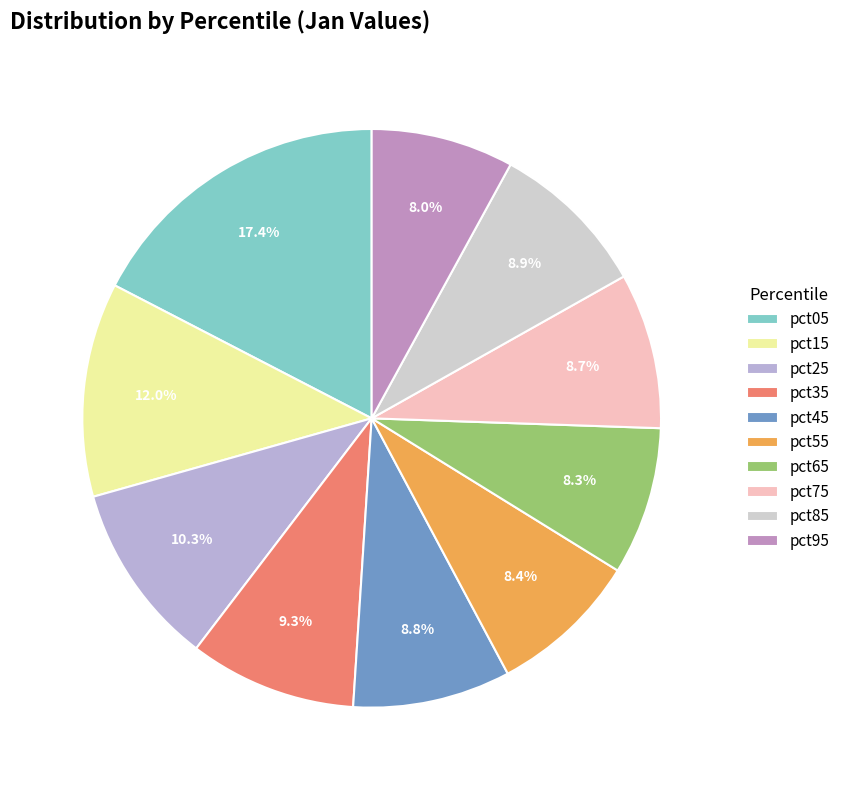

To the nearest percent, what is the combined percentage of pct75 and pct65?

17%